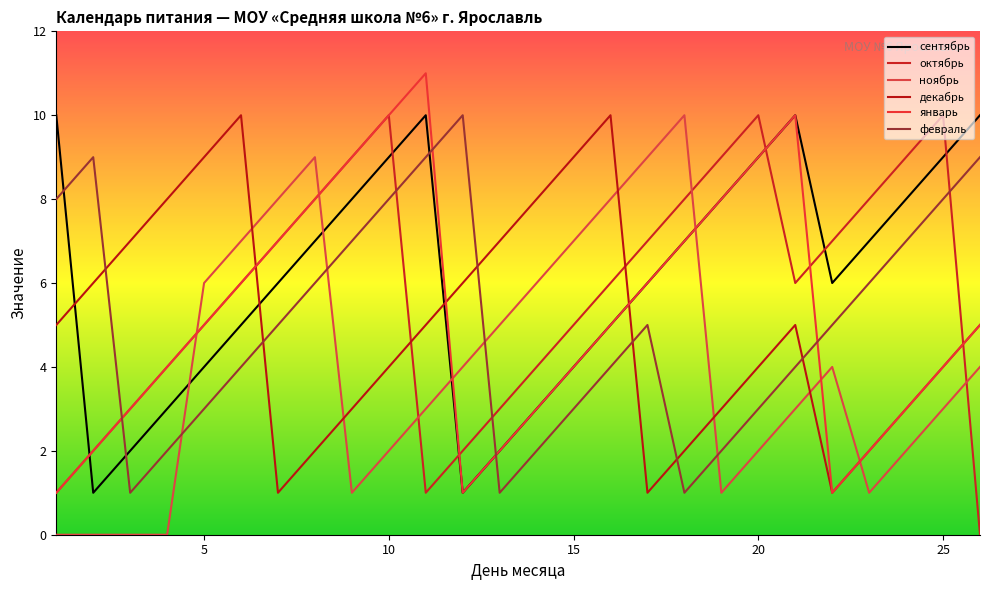

At which category does февраль reach its first local peak?

2